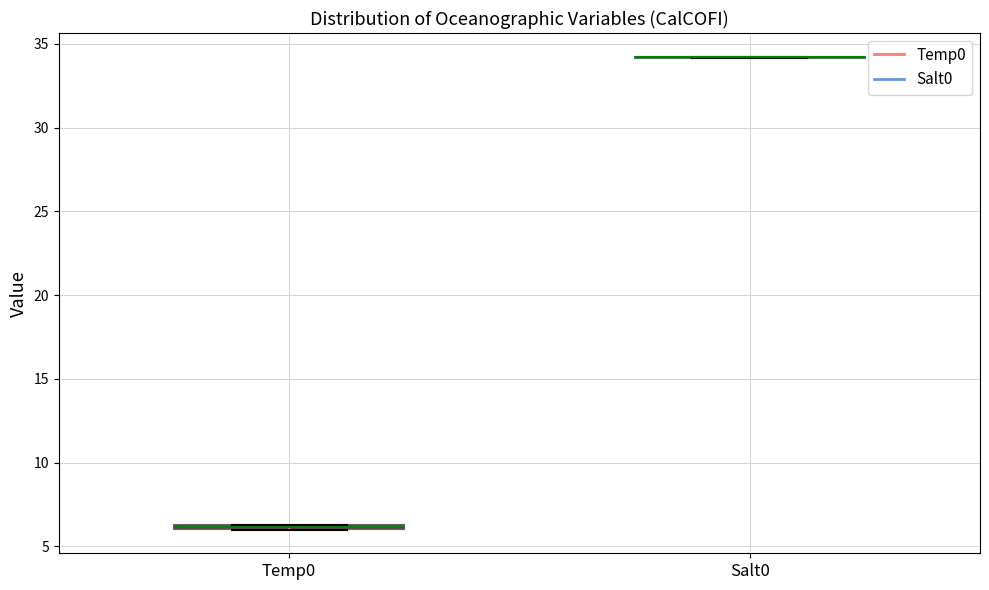

Where is the upper edge of the box for Temp0 on the y-axis? The values are not printed on the chart, so give them approximately, as read against the axis.

6.5